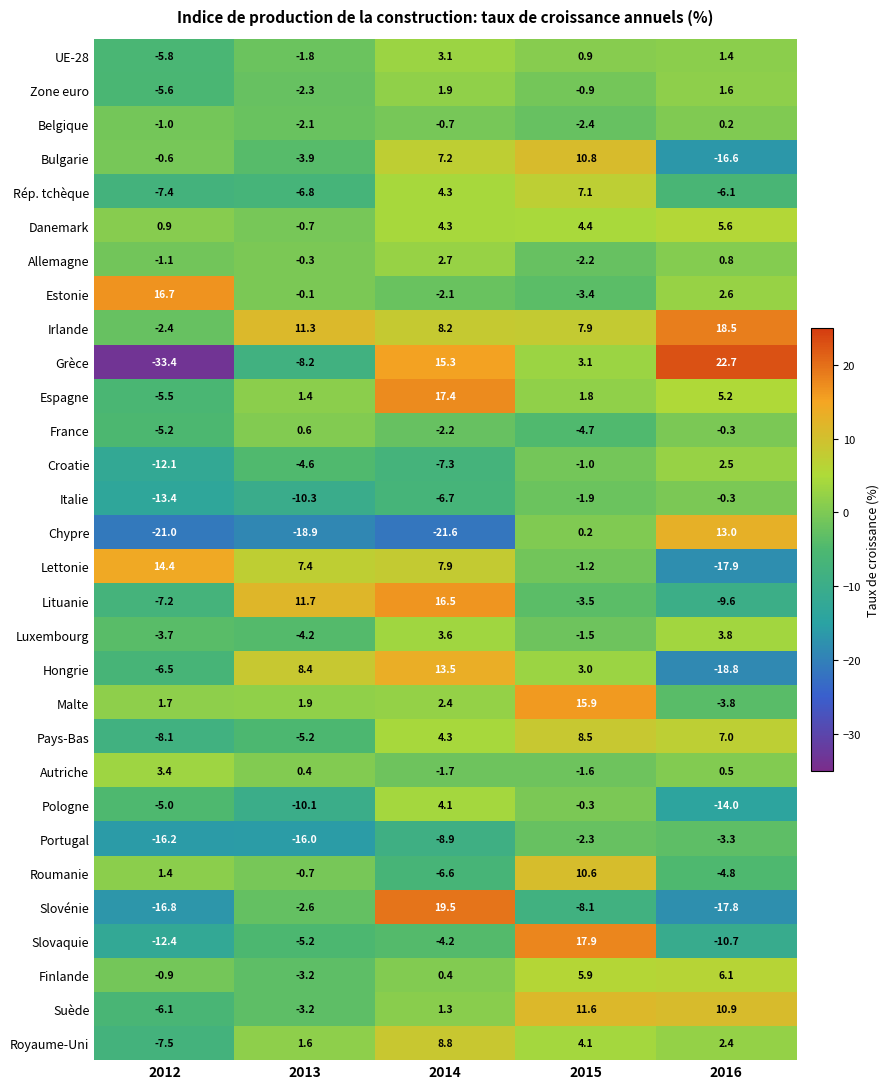

Which series has the largest range (max minus min)?

Grèce